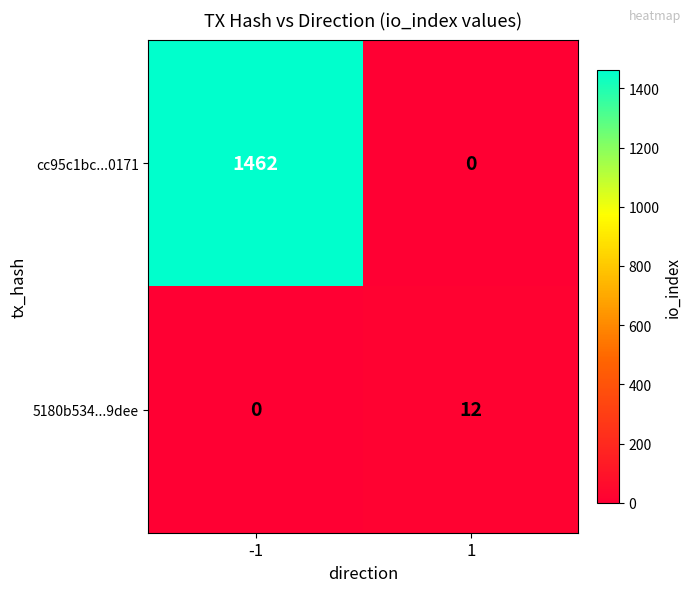

Read the cc95c1bc...0171 value at -1.

1462